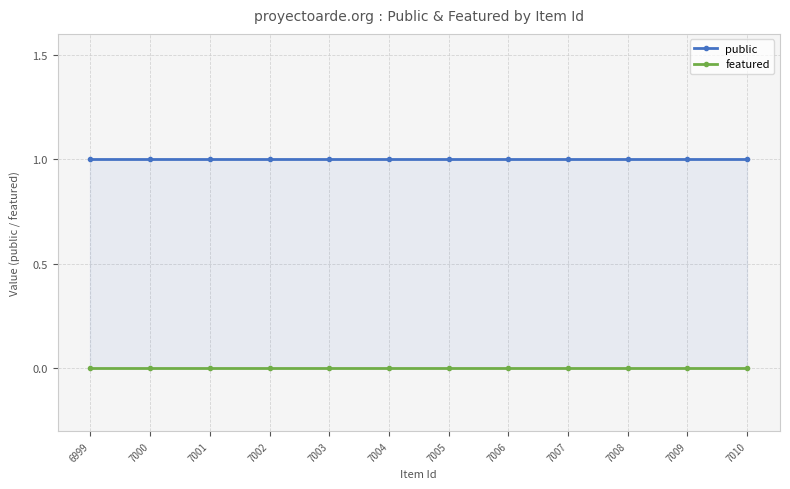

True or false: public has a value of 1 at 7004.

True